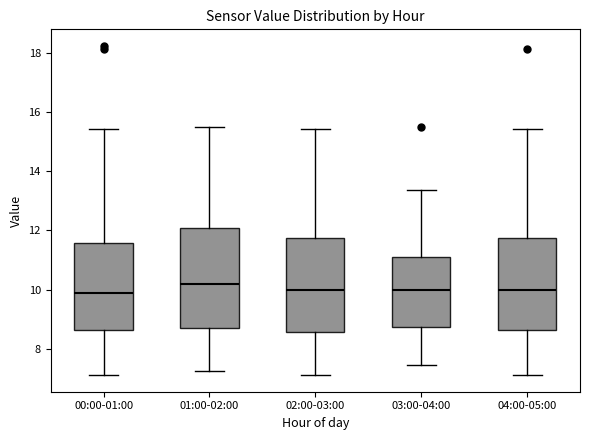

Reading left to right, read every box against the y-axis: the position of its median line, the range the box covers, and the ends of its whiskers. The values are not printed on the chart, so give them approximately, as read against the axis.

00:00-01:00: median 10.0, box 8.6 to 11.6, whiskers 7.2 to 15.4
01:00-02:00: median 10.2, box 8.8 to 12.0, whiskers 7.2 to 15.6
02:00-03:00: median 10.0, box 8.6 to 11.8, whiskers 7.2 to 15.4
03:00-04:00: median 10.0, box 8.8 to 11.2, whiskers 7.4 to 13.4
04:00-05:00: median 10.0, box 8.6 to 11.8, whiskers 7.2 to 15.4